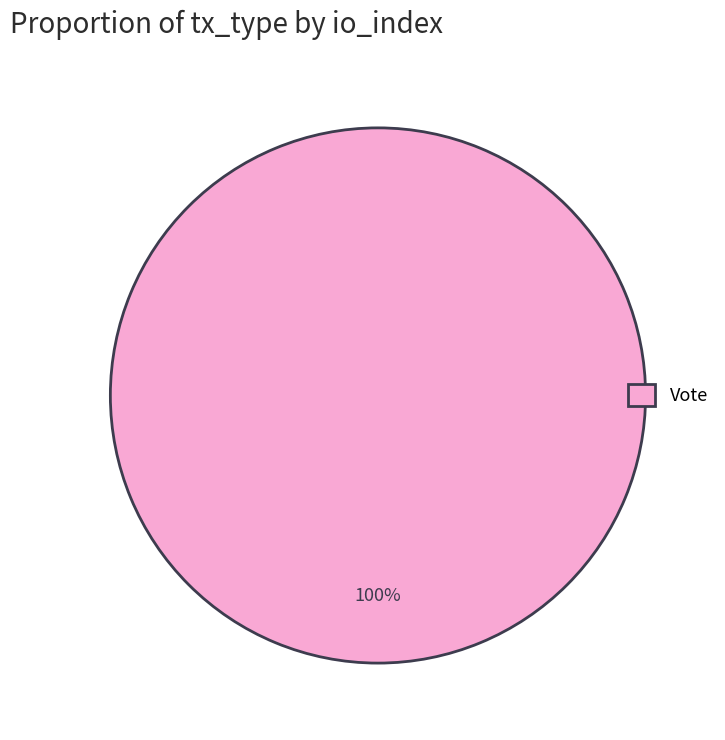

Rank the categories by value from lowest to highest.

Vote